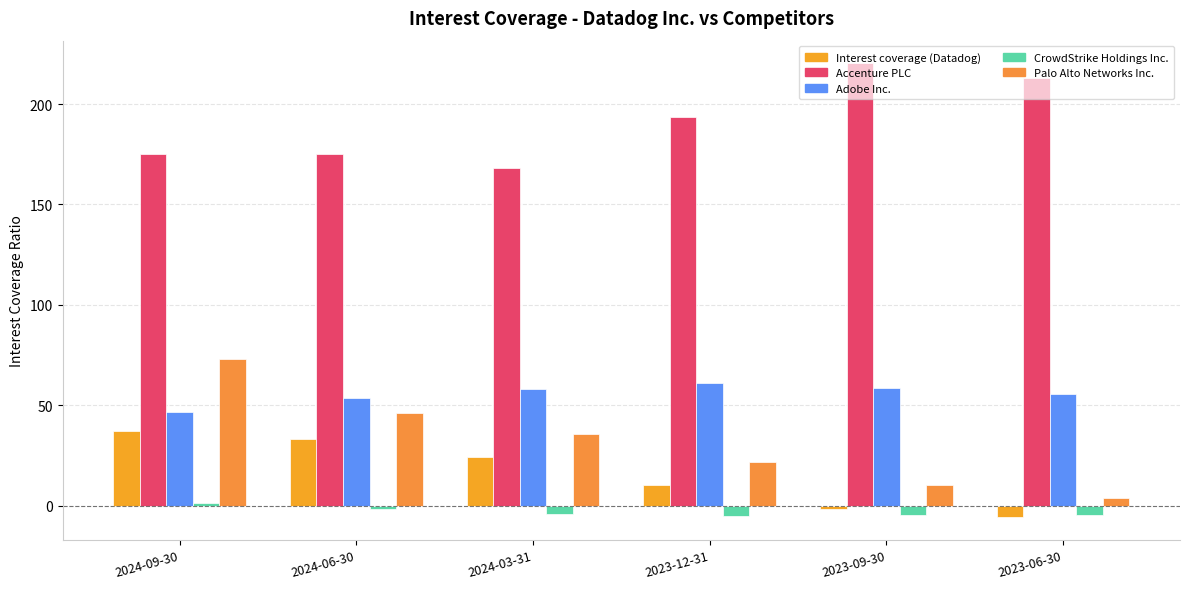

What is the label of the 6th bar from the left?

2023-06-30